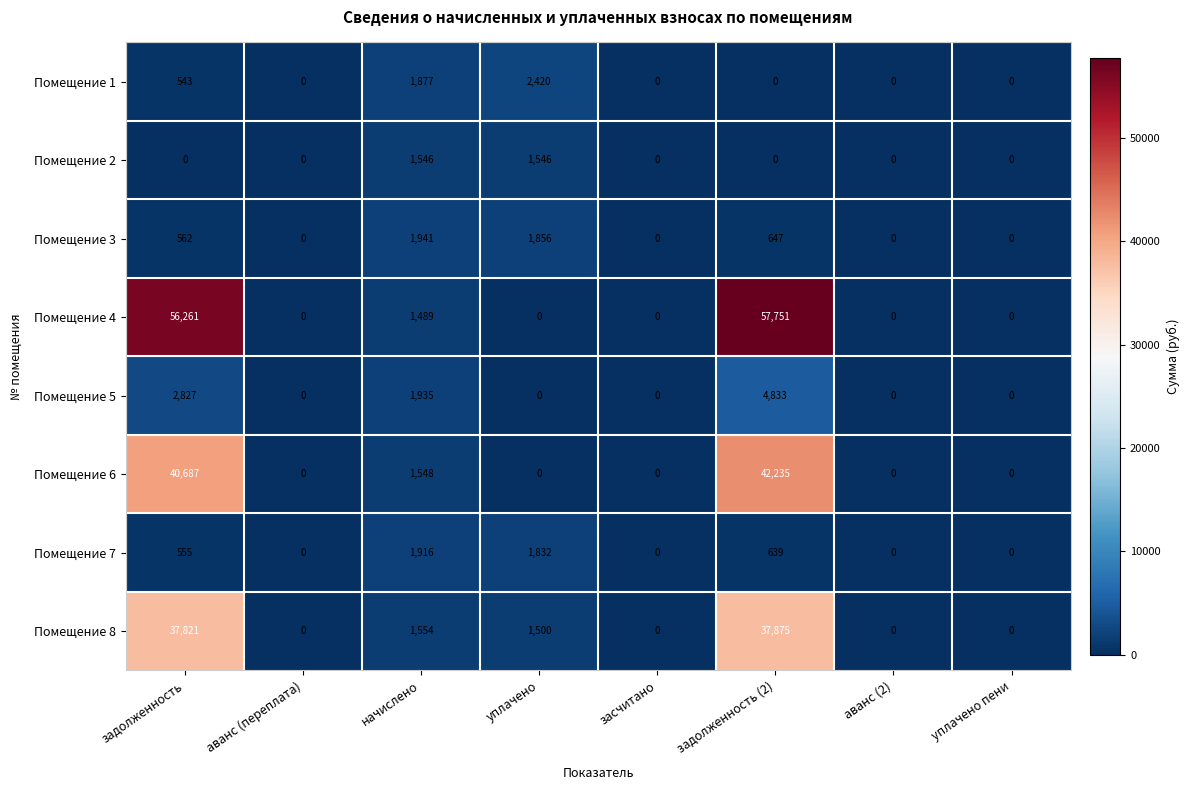

Which series has the largest total across all categories?

Помещение 4